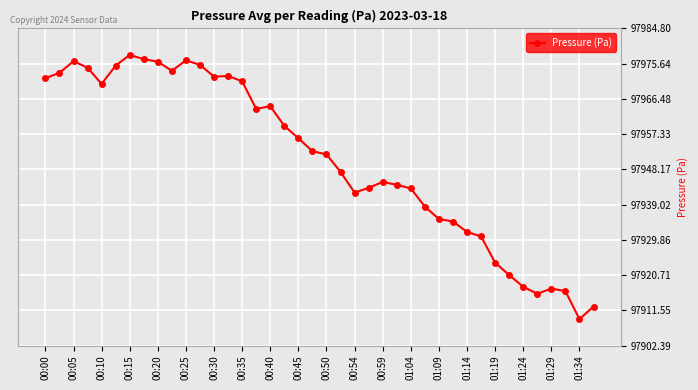

What is the difference between the maximum and second lowest values?

65.4